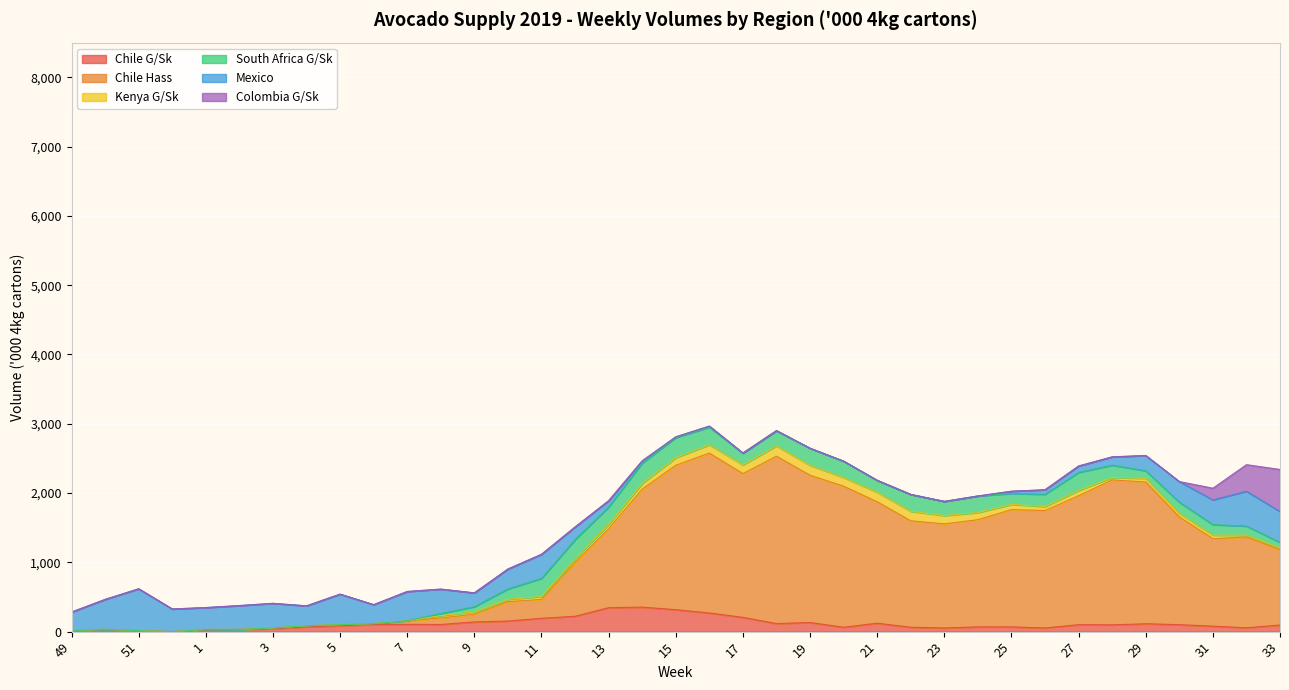

Reading left to right, list all the values displayed in this chart.

Chile G/Sk: 49=12.8	50=31.8	51=14.5	52=0.0	1=26.5	2=31.8	3=42.2	4=68.8	5=84.8	6=105.5	7=105.5	8=103.0	9=140.0	10=153.0	11=192.8	12=221.8	13=345.8	14=353.8	15=316.8	16=269.2	17=206.0	18=116.2	19=132.0	20=63.2	21=121.5	22=63.2	23=52.8	24=68.5	25=68.8	26=52.8	27=100.2	28=97.8	29=113.5	30=100.2	31=79.2	32=55.5	33=95.0
Chile Hass: 49=0.0	50=1.5	51=0.0	52=0.0	1=5.3	2=0.0	3=10.6	4=15.8	5=15.8	6=10.6	7=52.8	8=95.0	9=110.9	10=279.8	11=271.9	12=777.0	13=1140.9	14=1703.7	15=2084.4	16=2307.4	17=2075.0	18=2415.6	19=2125.2	20=2035.5	21=1753.0	22=1536.5	23=1502.1	24=1547.0	25=1692.2	26=1694.9	27=1861.3	28=2091.9	29=2046.4	30=1555.6	31=1262.4	32=1311.3	33=1089.0
Kenya G/Sk: 49=0.0	50=0.0	51=0.0	52=0.0	1=0.0	2=0.0	3=0.0	4=0.0	5=0.0	6=0.0	7=0.0	8=33.1	9=33.1	10=33.1	11=41.3	12=50.0	13=60.0	14=79.9	15=108.4	16=119.8	17=125.5	18=148.3	19=142.6	20=125.5	21=136.9	22=136.9	23=119.8	24=102.7	25=74.2	26=57.0	27=75.0	28=34.2	29=51.3	30=50.0	31=50.0	32=25.0	33=25.0
South Africa G/Sk: 49=0.0	50=0.0	51=0.0	52=0.0	1=0.0	2=0.0	3=0.0	4=0.0	5=0.0	6=0.0	7=0.0	8=30.1	9=75.5	10=150.7	11=262.2	12=279.0	13=251.3	14=294.9	15=290.4	16=253.2	17=170.3	18=220.2	19=246.6	20=235.8	21=171.9	22=243.7	23=204.6	24=239.2	25=158.4	26=177.4	27=261.4	28=178.7	29=110.1	30=161.8	31=152.9	32=131.7	33=78.7
Mexico: 49=269.6	50=431.8	51=604.0	52=326.8	1=315.7	2=344.5	3=355.3	4=287.5	5=440.7	6=273.4	7=420.8	8=352.5	9=199.7	10=286.9	11=347.5	12=182.5	13=91.0	14=32.1	15=11.0	16=16.4	17=0.0	18=0.0	19=0.0	20=0.0	21=0.0	22=0.0	23=0.0	24=0.0	25=32.6	26=64.9	27=92.3	28=119.5	29=220.0	30=298.2	31=357.5	32=502.4	33=445.5
Colombia G/Sk: 49=0.0	50=0.0	51=0.0	52=0.0	1=0.0	2=0.0	3=0.0	4=0.0	5=0.0	6=0.0	7=0.0	8=0.0	9=0.0	10=0.0	11=0.0	12=0.0	13=0.0	14=0.0	15=0.0	16=0.0	17=0.0	18=0.0	19=0.0	20=0.0	21=0.0	22=0.0	23=0.0	24=0.0	25=0.0	26=0.0	27=0.0	28=0.0	29=0.0	30=0.0	31=167.8	32=383.4	33=607.2